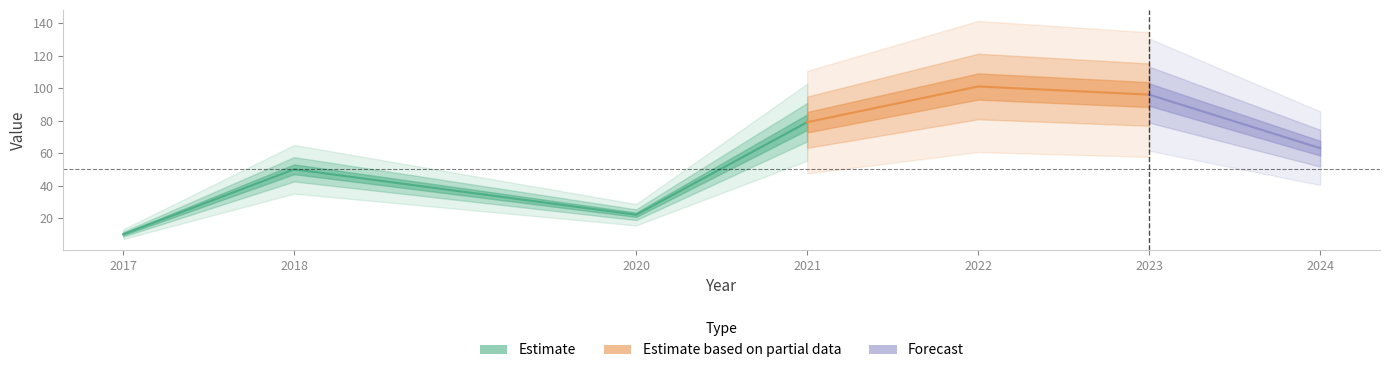

Which category has the lowest value across all series?

2017